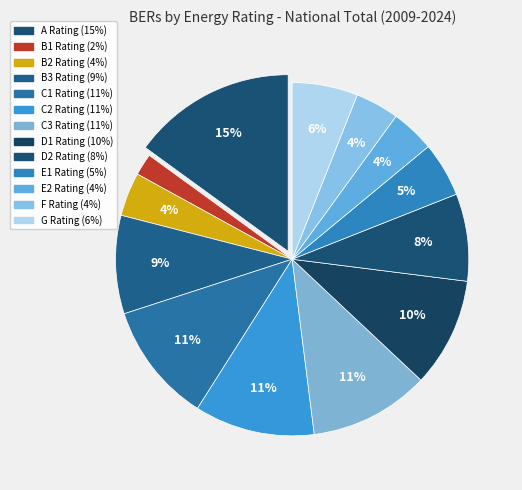

True or false: E2 accounts for 1% of the total.

False